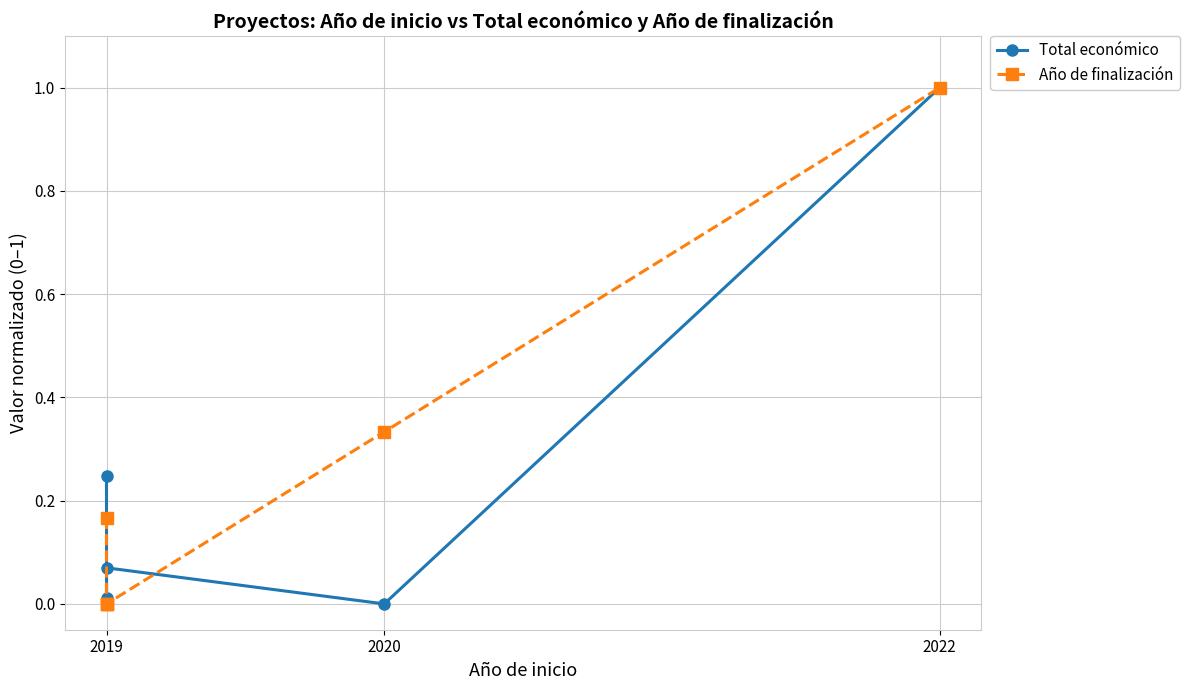

What is the maximum value shown in the chart?

1.0